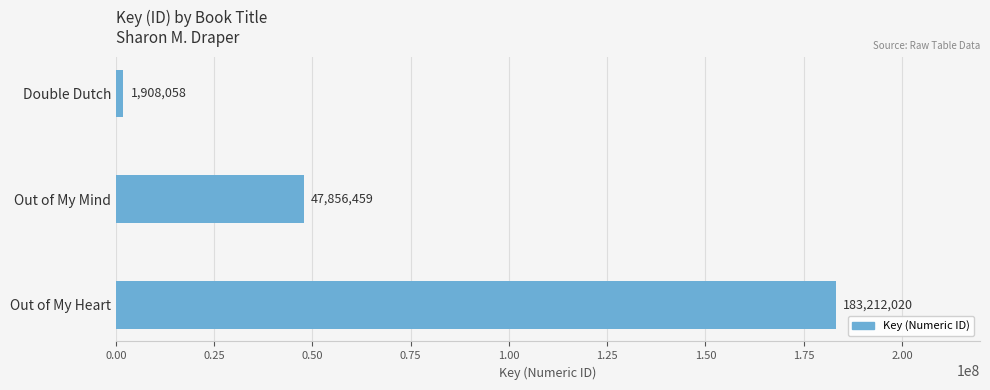

What is the difference between the second highest and minimum values?

45948401